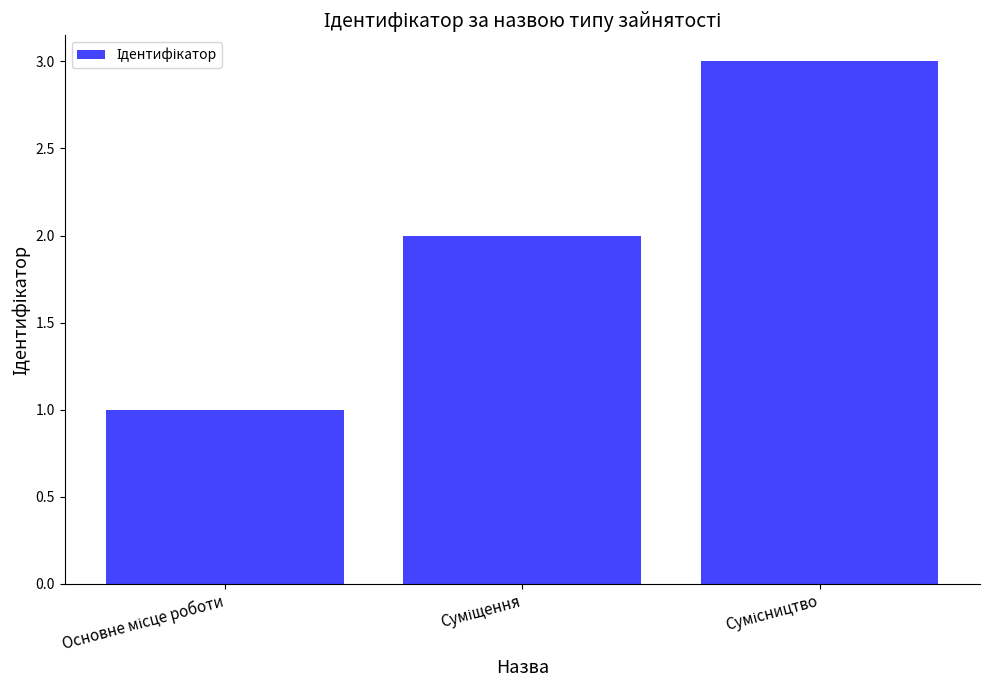

What is the sum of all values?

6